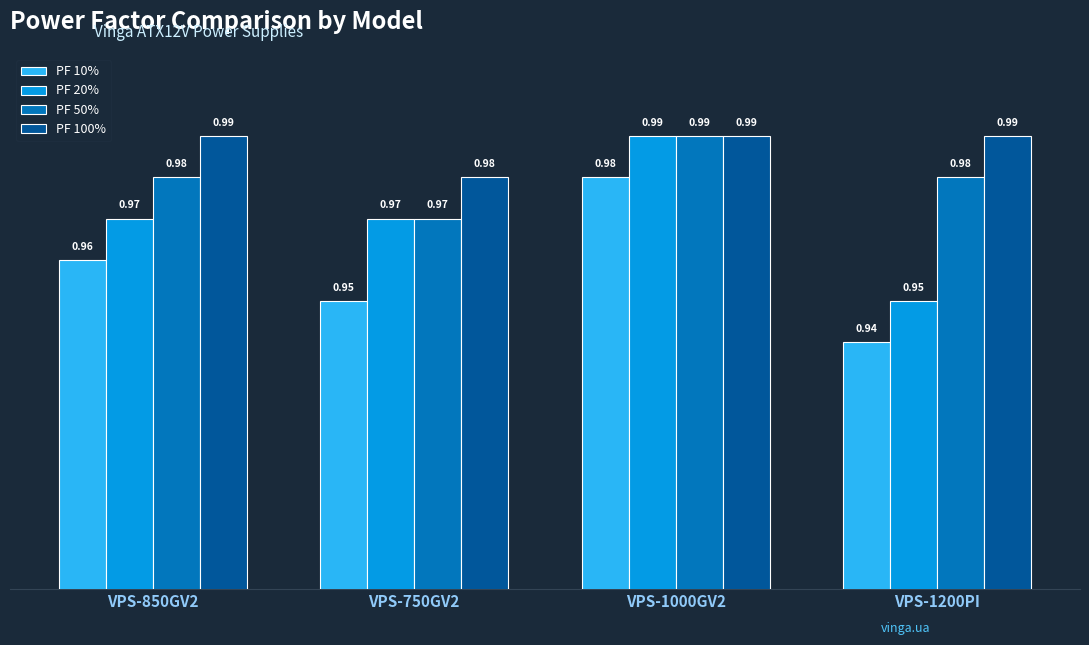

How many PF 10% values are between 0 and 1?

4